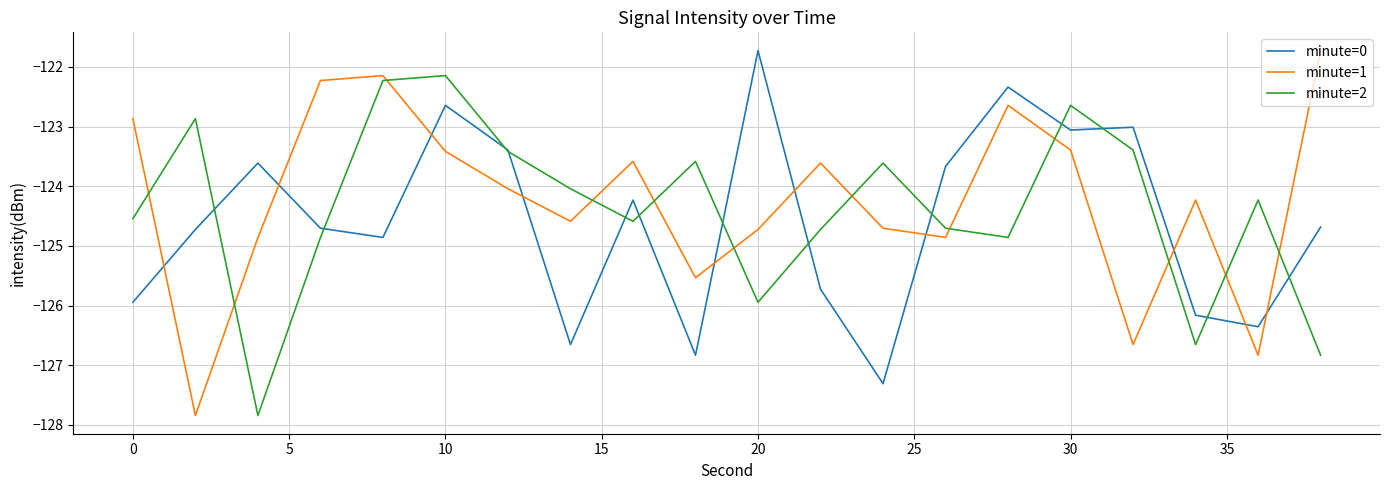

Which series ends up on top after the final intersection of minute=1 and minute=2?

minute=1